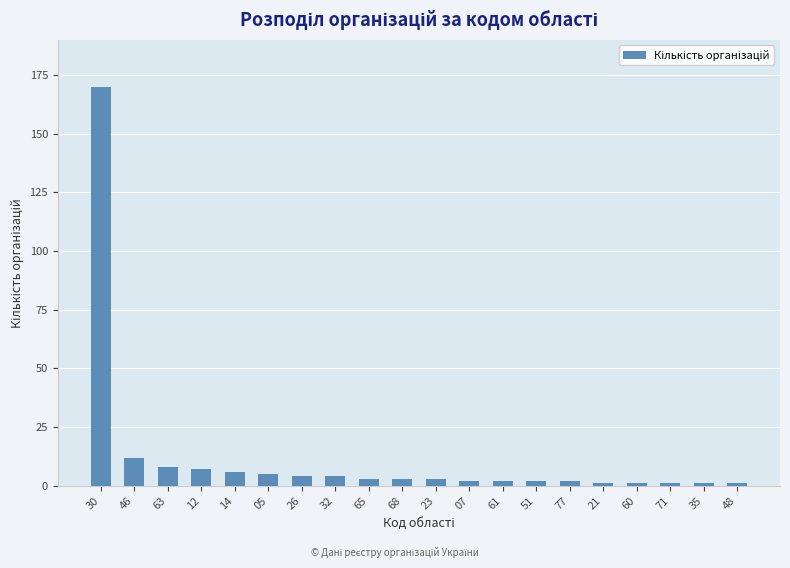

What position from the right is 68?

11